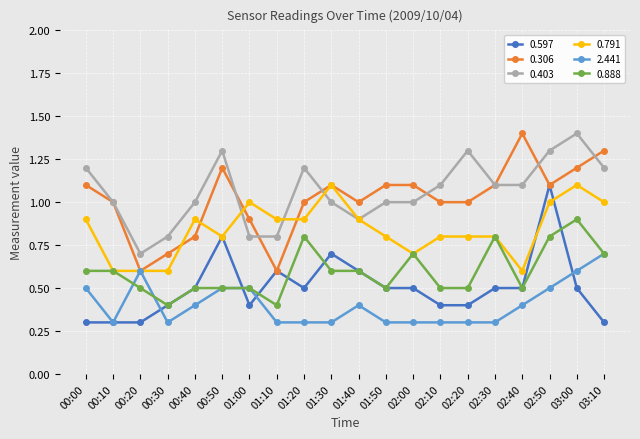

Does the chart display data point markers on the line(s)?

Yes